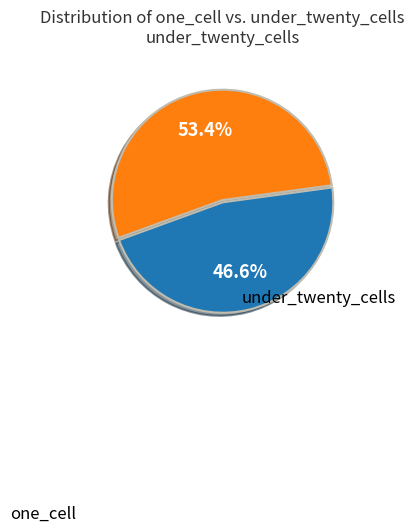

Is under_twenty_cells the majority of the pie?

Yes